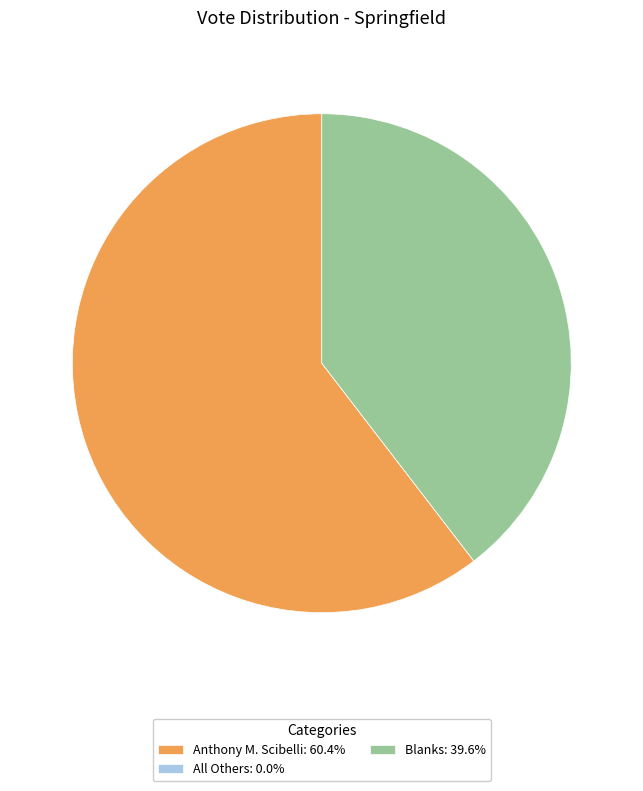

Is there any slice that represents more than half of the pie?

Yes